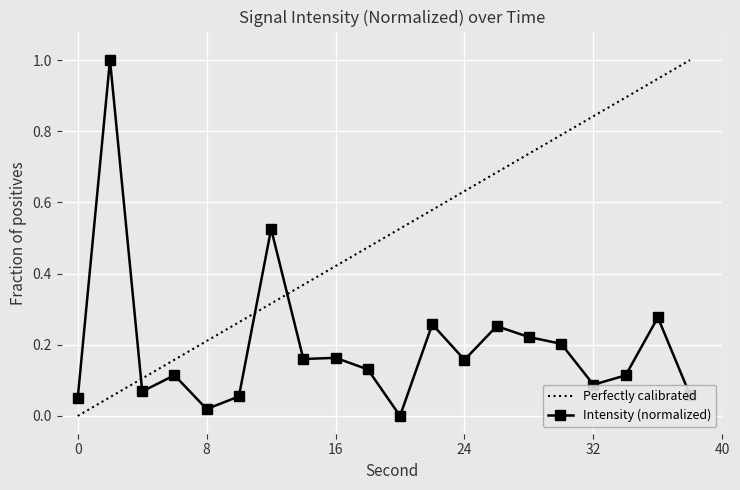

Reading left to right, what are all the values shown in this chart?

0=0.1	2=1.0	4=0.1	6=0.1	8=0.0	10=0.1	12=0.5	14=0.2	16=0.2	18=0.1	20=0.0	22=0.3	24=0.2	26=0.3	28=0.2	30=0.2	32=0.1	34=0.1	36=0.3	38=0.1